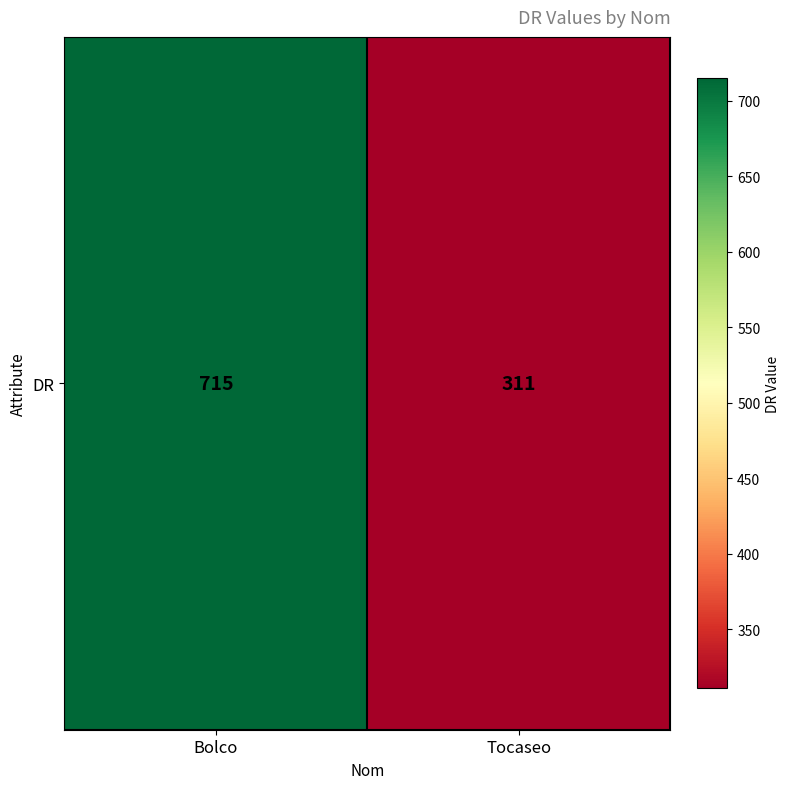

Approximately how many times larger is the value at Tocaseo compared to Bolco?

0.4